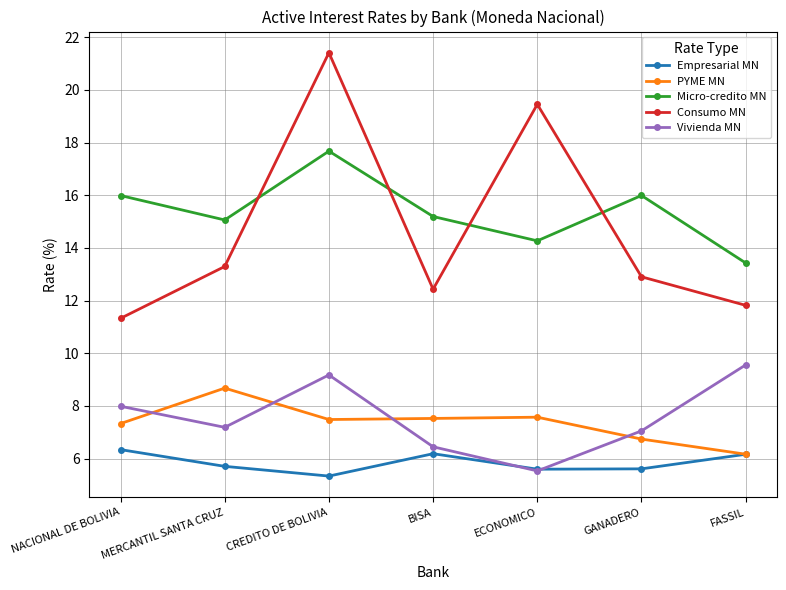

What is the spread (max minus min) of values at FASSIL?

7.3